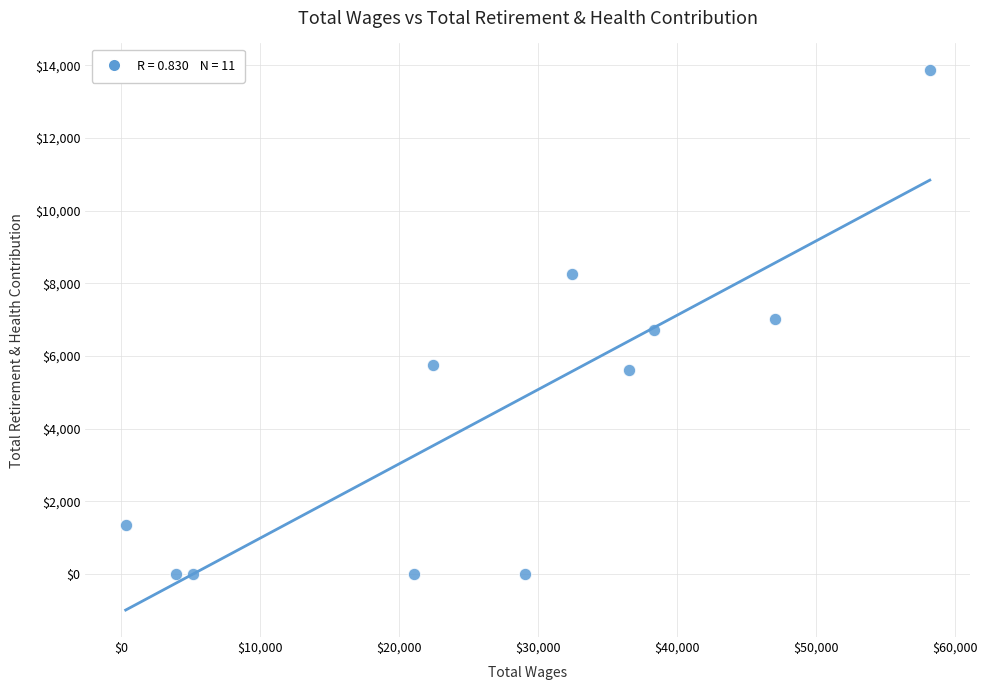

What is the average X value?

26747